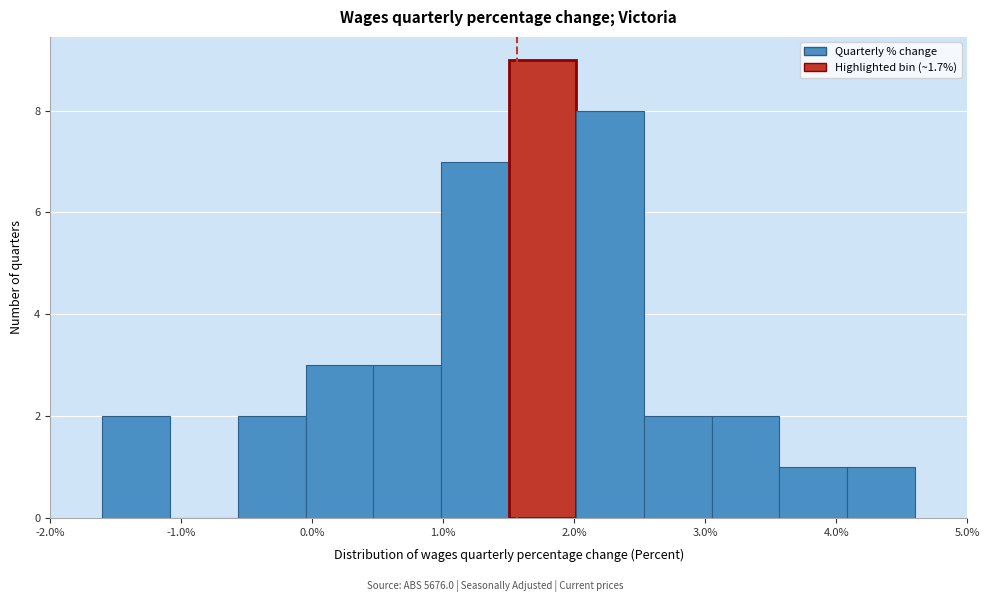

How tall is the bar that spans 2.0 to 2.5 on the x-axis? Neither the bar edges nor the heights are printed on the chart, so give them approximately, as read against the axes.

8